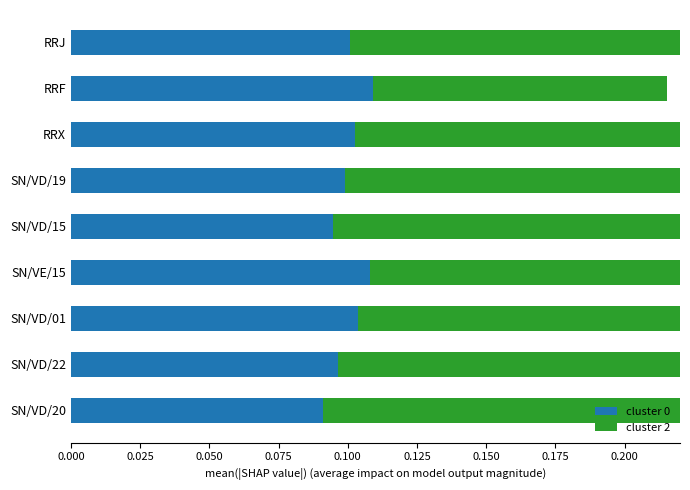

What is the difference between the maximum and minimum values in the cluster 2 series?

0.1